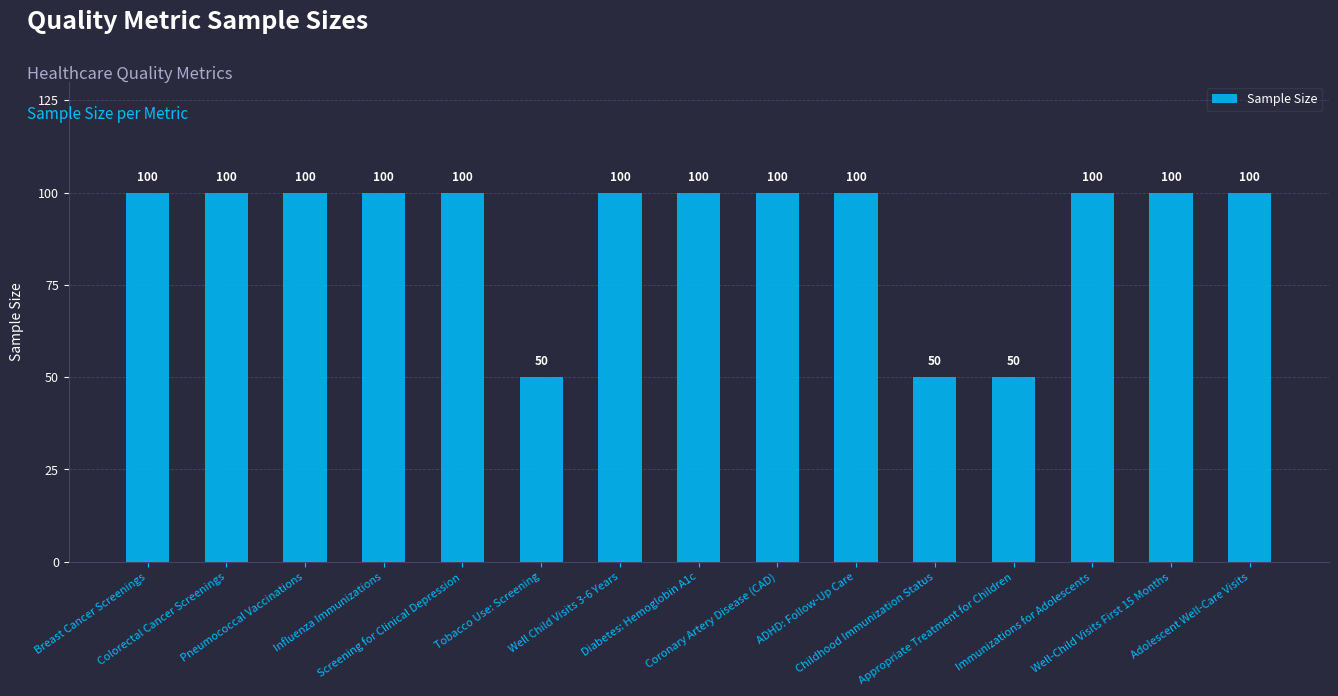

What value does the data have at Breast Cancer Screenings, to the nearest 10?

100